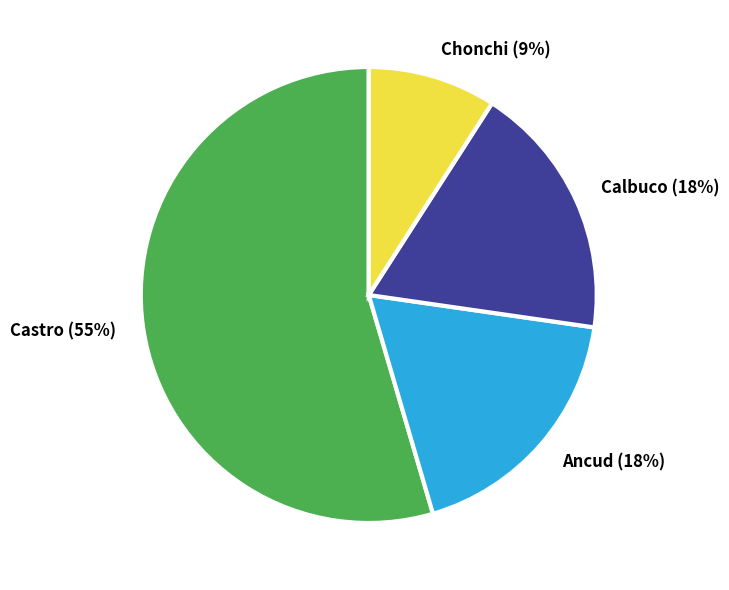

Is it true that Ancud is 18% of the pie?

True